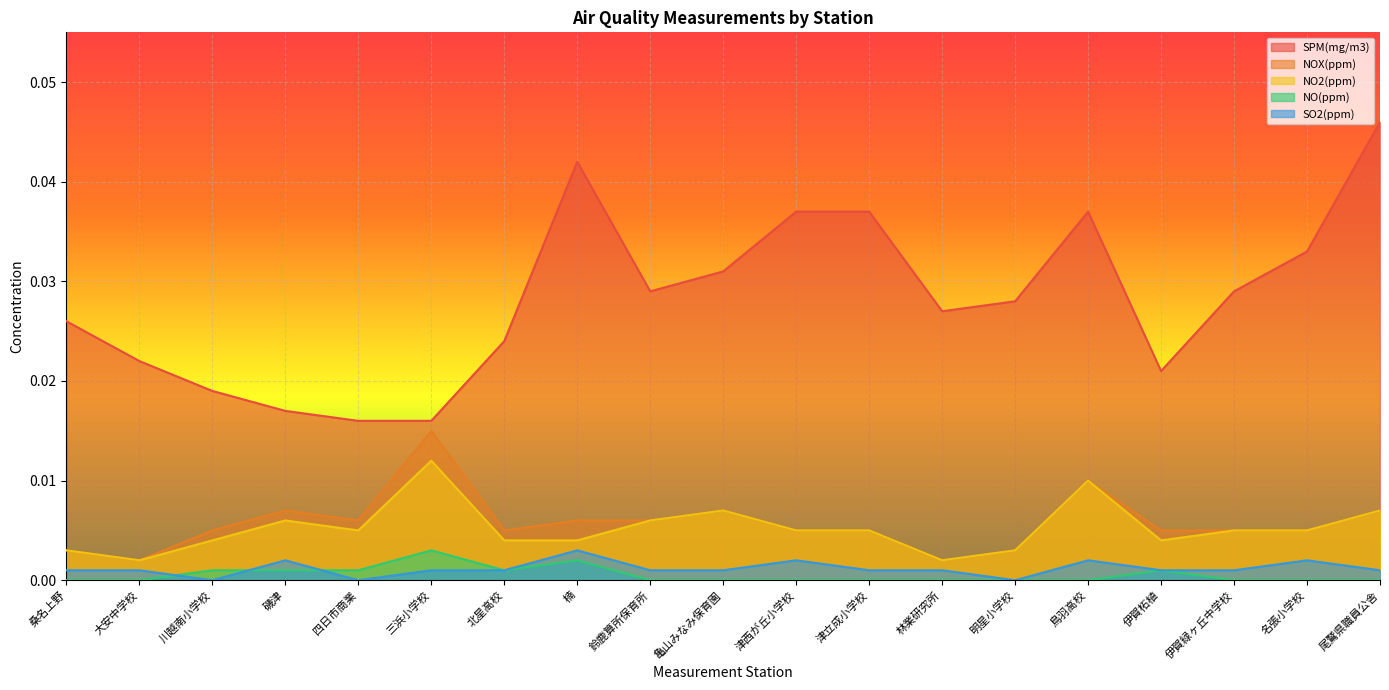

At 北星高校, list the series in order from largest to smallest.

SPM(mg/m3), NOX(ppm), NO2(ppm), NO(ppm), SO2(ppm)